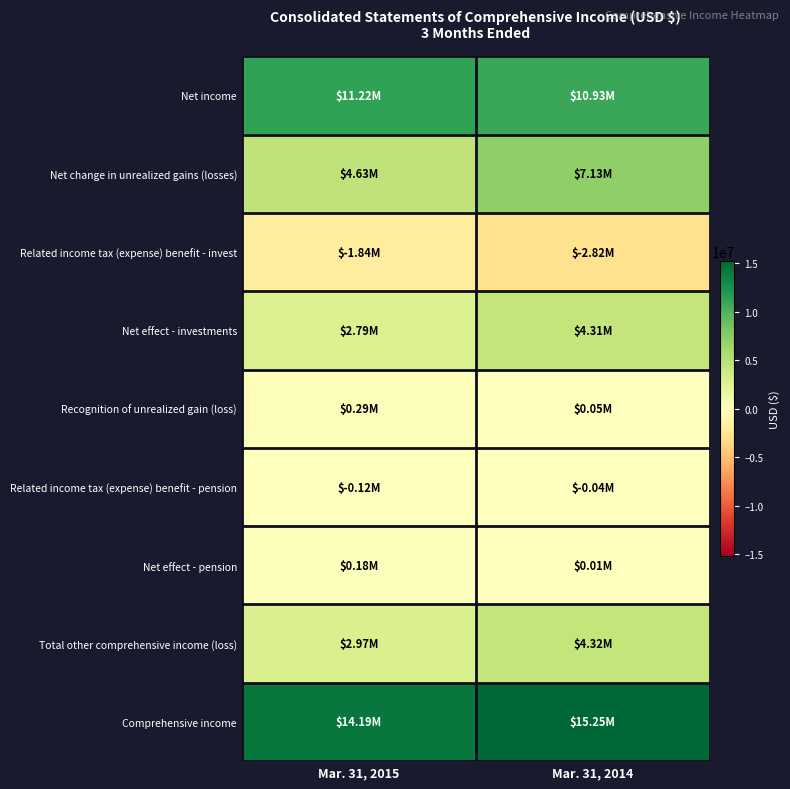

Reading left to right, extract all data points from this chart.

Net income: Mar. 31, 2015=11225000	Mar. 31, 2014=10928000
Net change in unrealized gains (losses): Mar. 31, 2015=4634000	Mar. 31, 2014=7132000
Related income tax (expense) benefit - invest: Mar. 31, 2015=-1841000	Mar. 31, 2014=-2823000
Net effect - investments: Mar. 31, 2015=2793000	Mar. 31, 2014=4309000
Recognition of unrealized gain (loss): Mar. 31, 2015=292000	Mar. 31, 2014=48000
Related income tax (expense) benefit - pension: Mar. 31, 2015=-116000	Mar. 31, 2014=-37000
Net effect - pension: Mar. 31, 2015=176000	Mar. 31, 2014=11000
Total other comprehensive income (loss): Mar. 31, 2015=2969000	Mar. 31, 2014=4320000
Comprehensive income: Mar. 31, 2015=14194000	Mar. 31, 2014=15248000